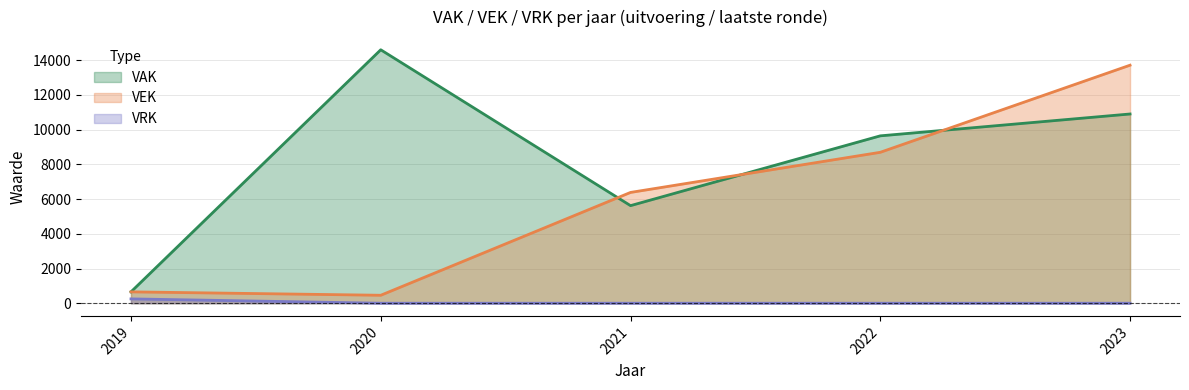

What is the sum of the VEK values at 2020 and 2019?

1114